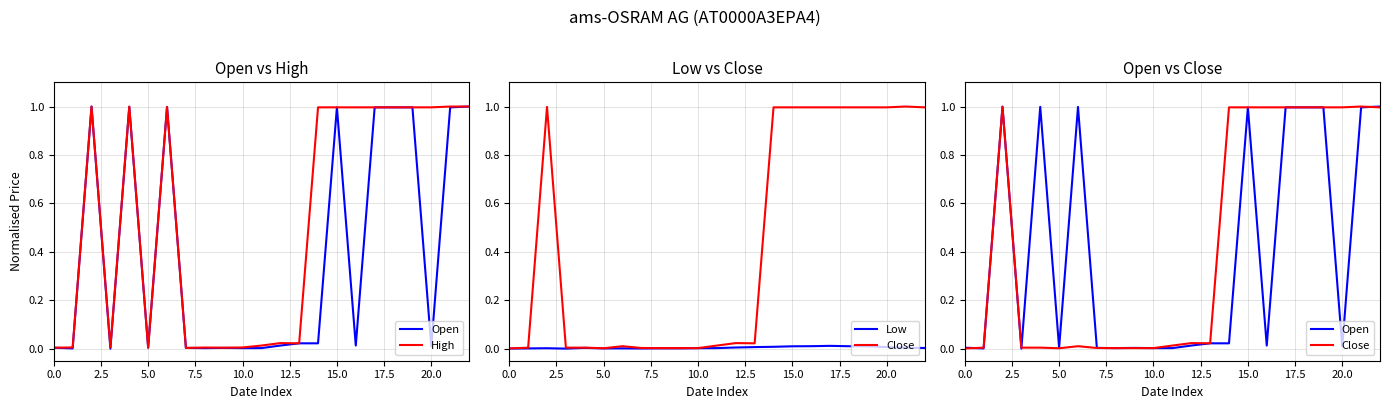

At which category does Low reach its first local peak?

5.0